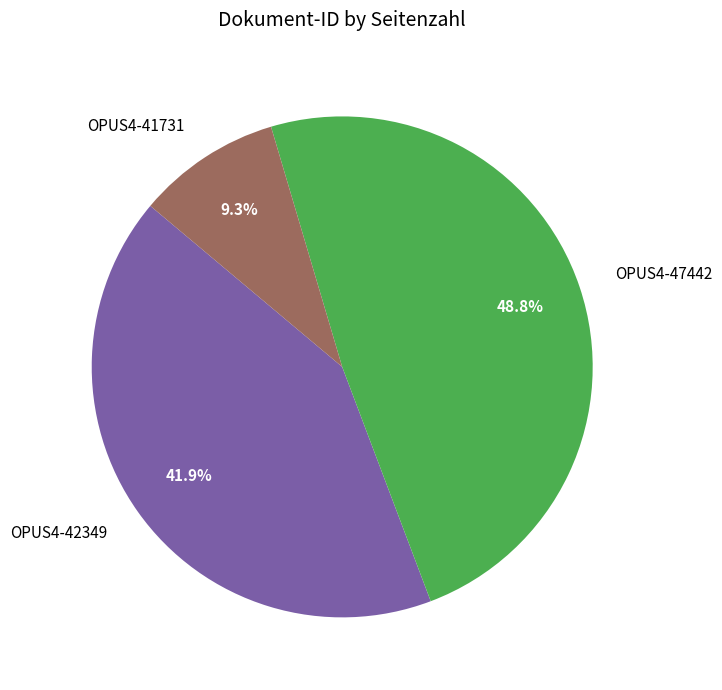

Between OPUS4-42349 and OPUS4-41731, which is larger?

OPUS4-42349